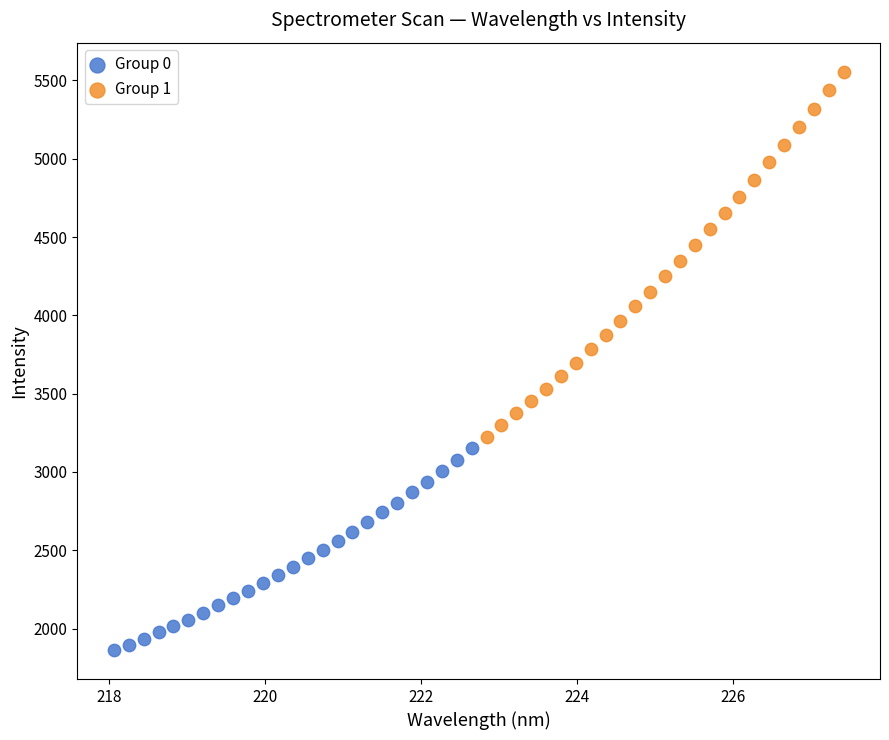

Which series has the widest spread of Y values?

Group 1